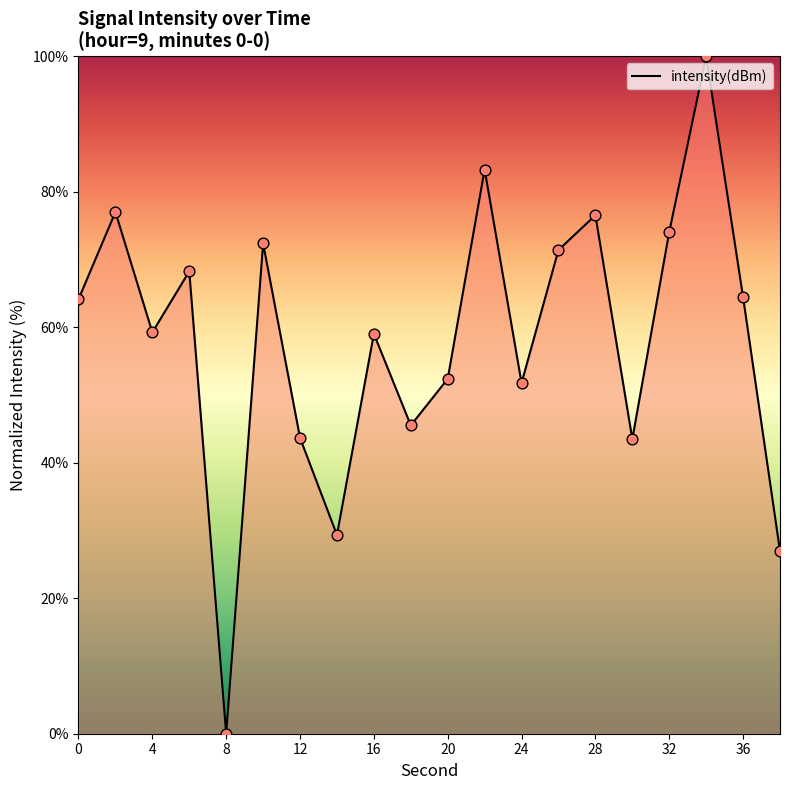

What is the difference between the maximum and minimum values?

100.0